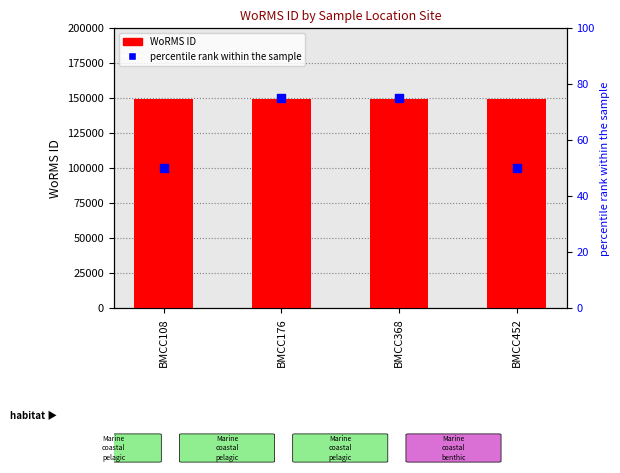

What is the total value across all series at BMCC452?

149035